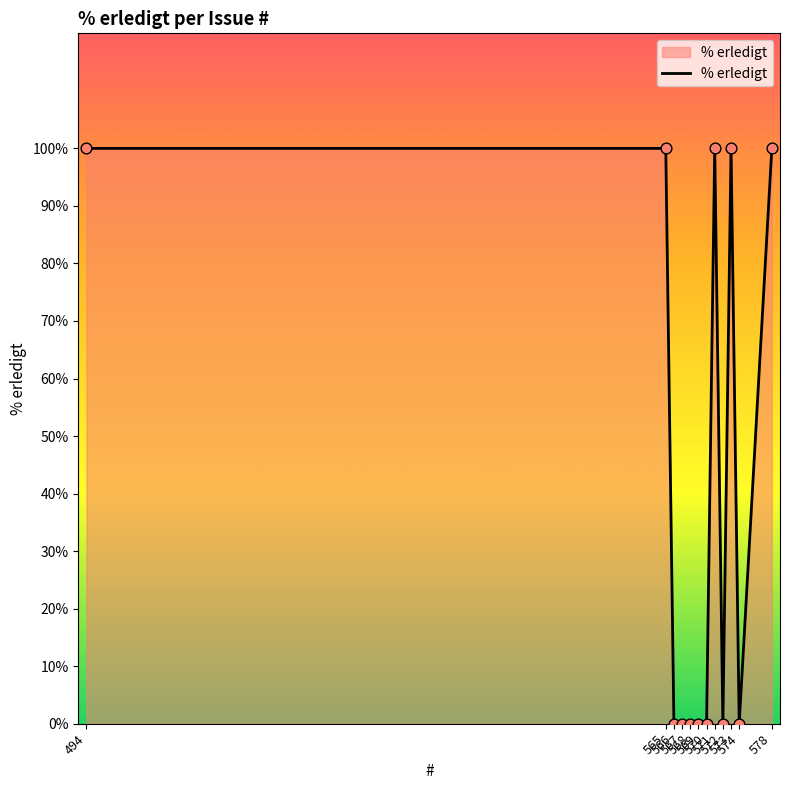

Which has a higher value, 565 or 566?

565